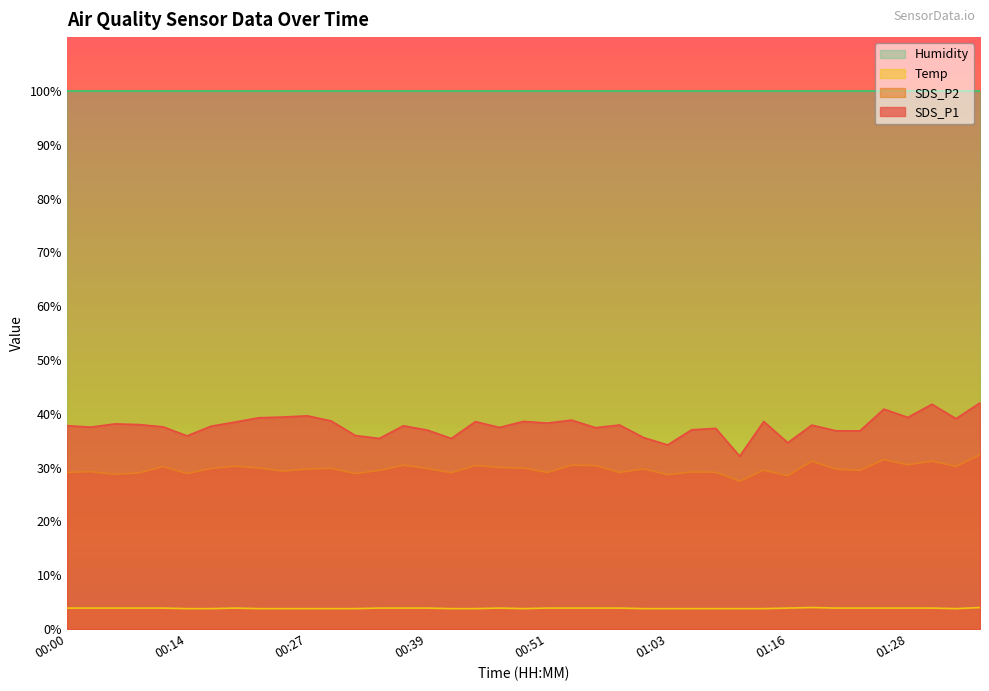

Rank the series by their maximum value, from lowest to highest.

Temp, SDS_P2, SDS_P1, Humidity